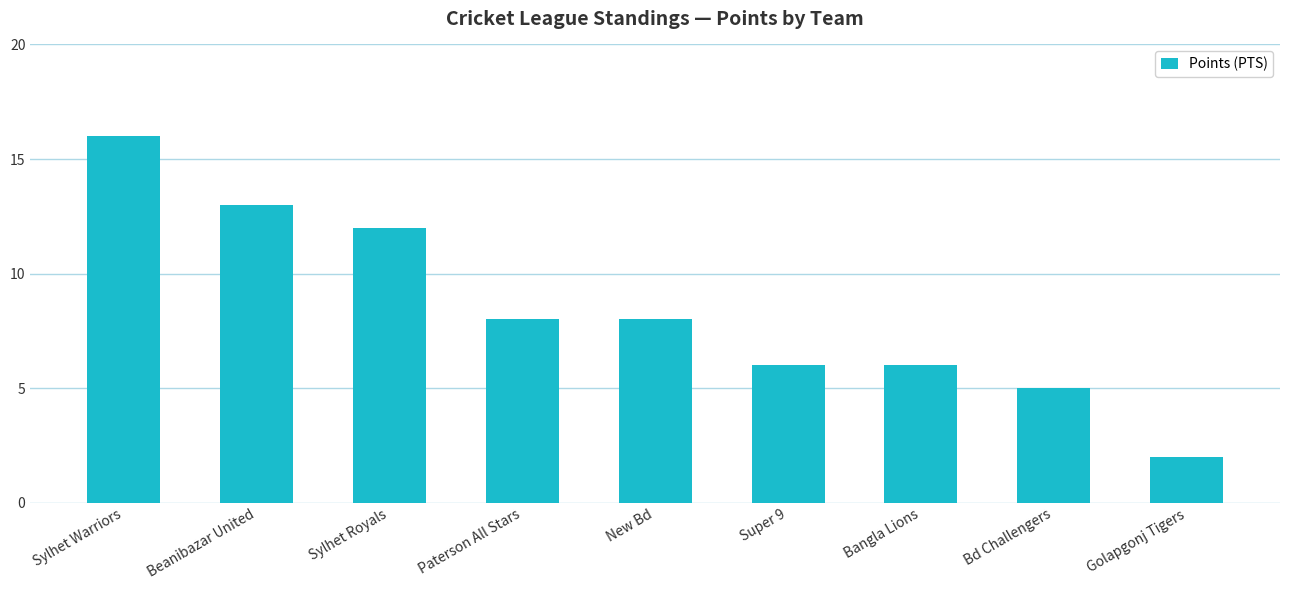

Which has a higher value, Bangla Lions or New Bd?

New Bd